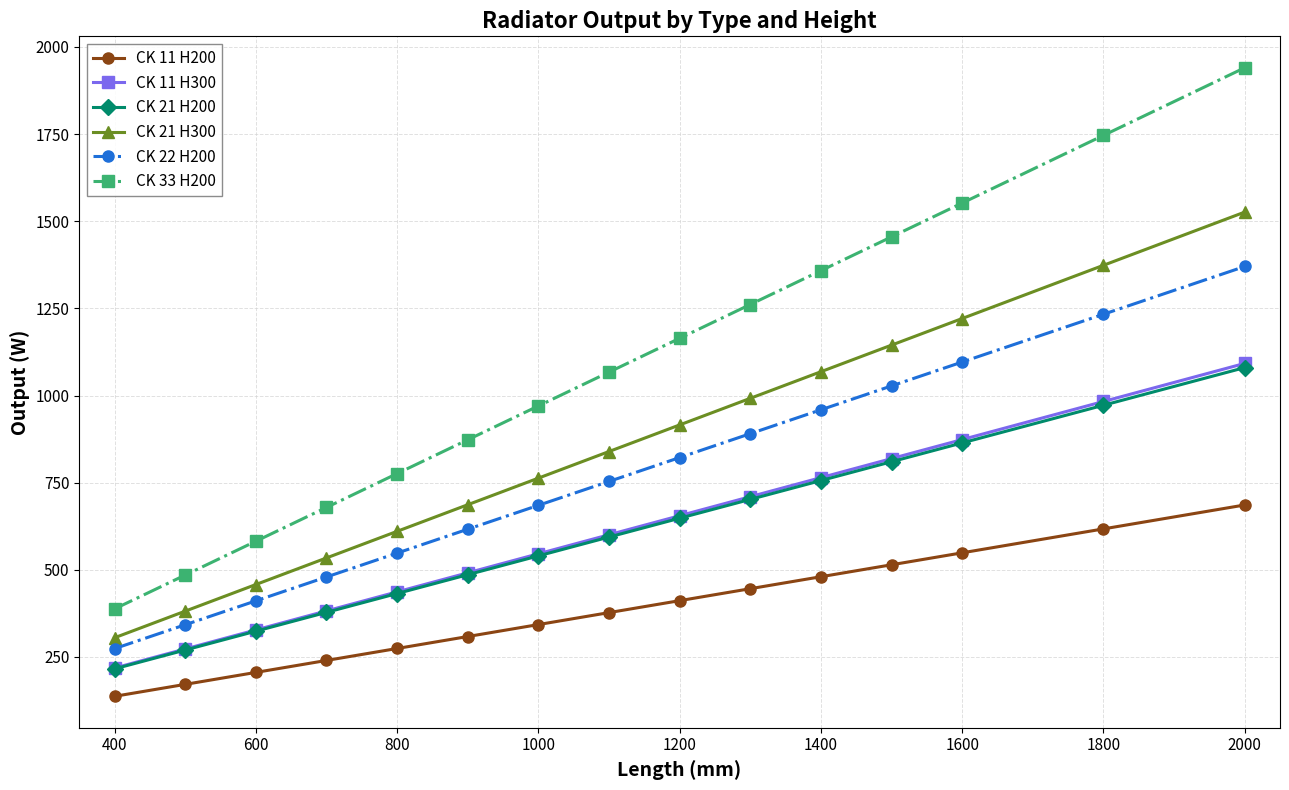

What is the maximum value shown in the chart?

1940.0